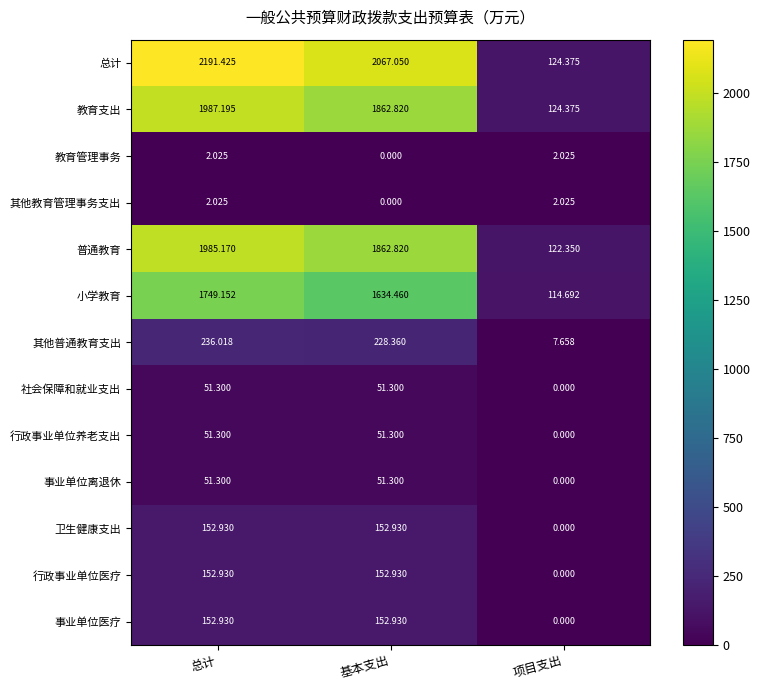

Which category has the highest value across all series?

总计